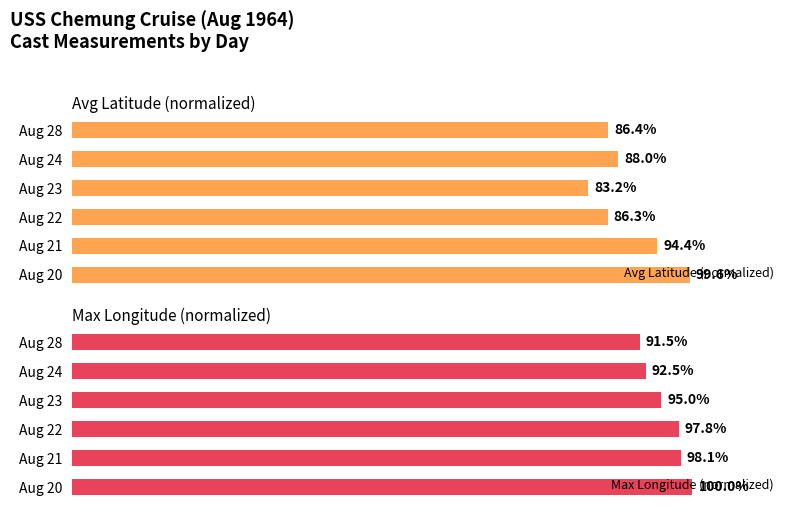

List the series in order of their overall mean, highest first.

Max Longitude (normalized), Avg Latitude (normalized)